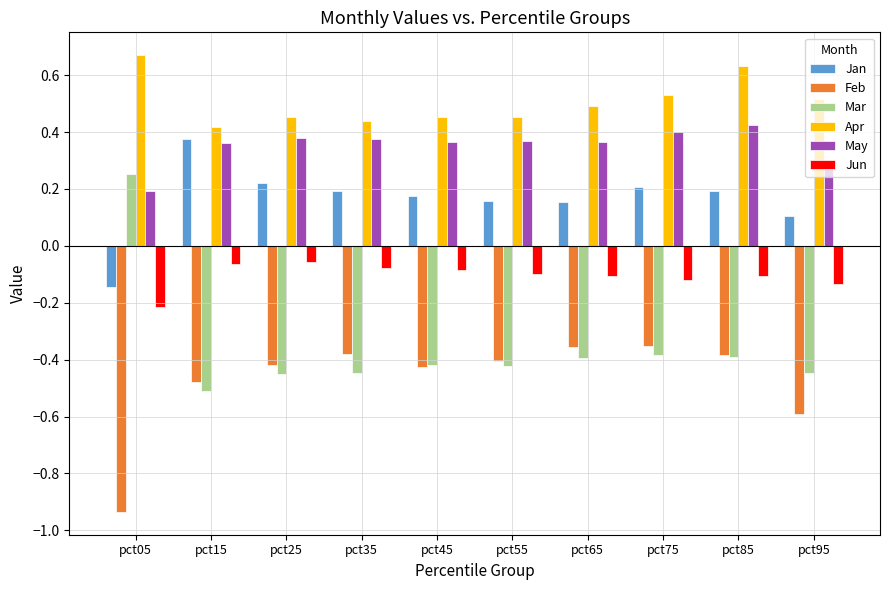

How many data points in Jan are above 0?

9